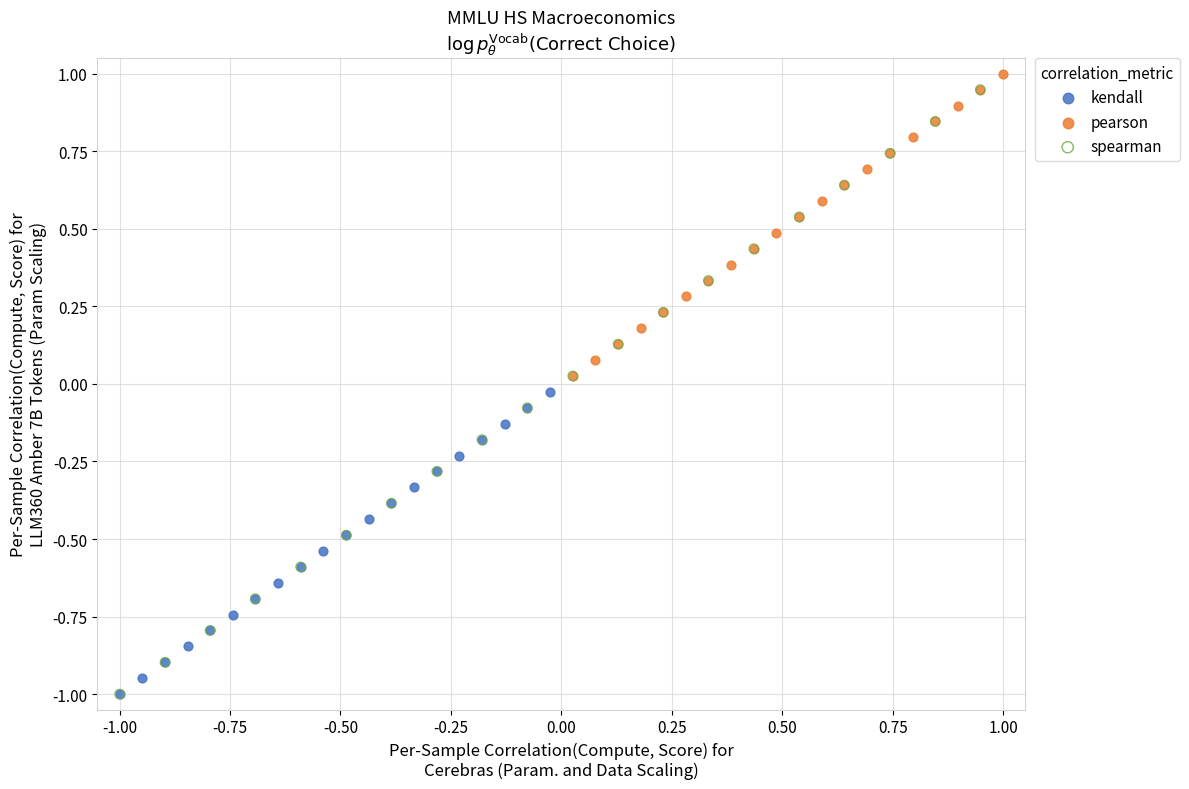

Which series has the widest spread of Y values?

spearman